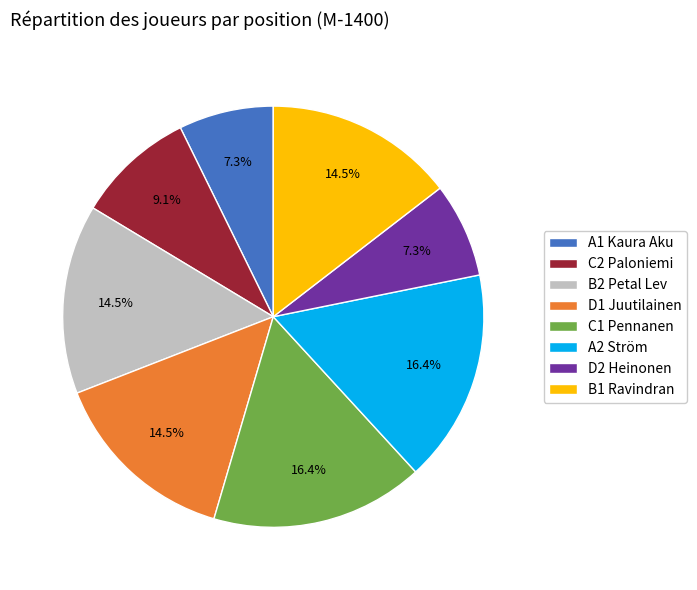

To the nearest percent, what is the difference between the largest and smallest slice percentages?

9%